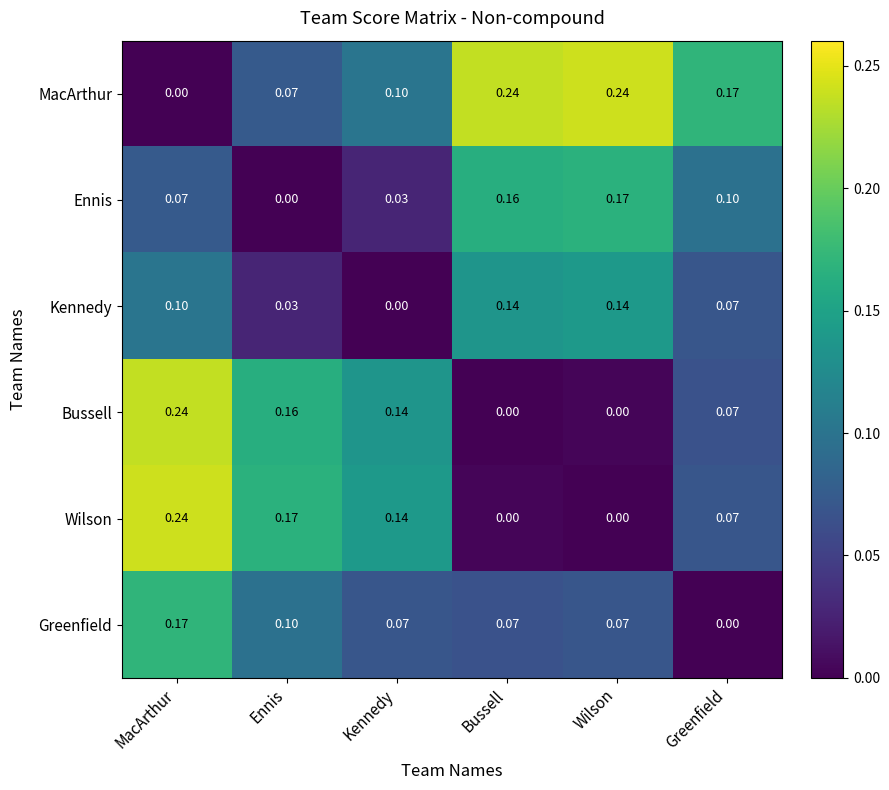

At which label does Greenfield reach its minimum?

Greenfield